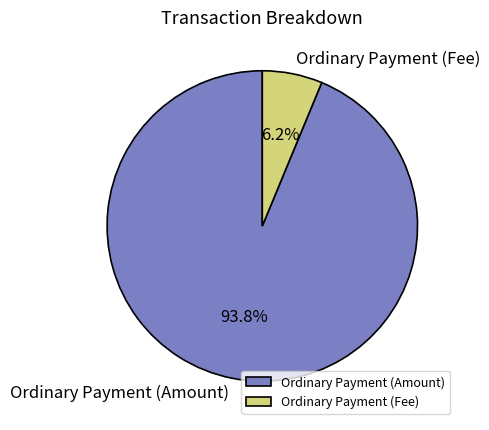

Combined, what portion of the pie is Ordinary Payment (Amount) and Ordinary Payment (Fee)?

100.0%